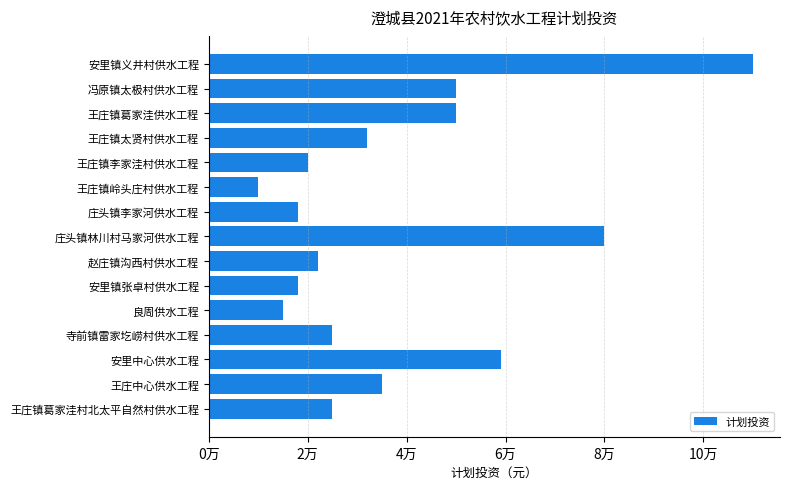

Where is the data nearest to the value 60000?

安里中心供水工程